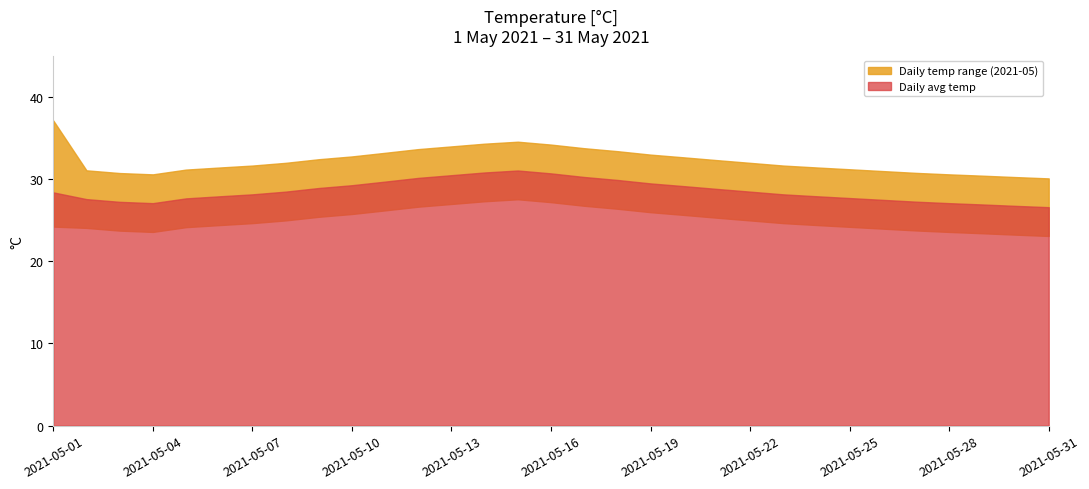

True or false: 2021-05-02 has more than 0 interior local peaks.

True